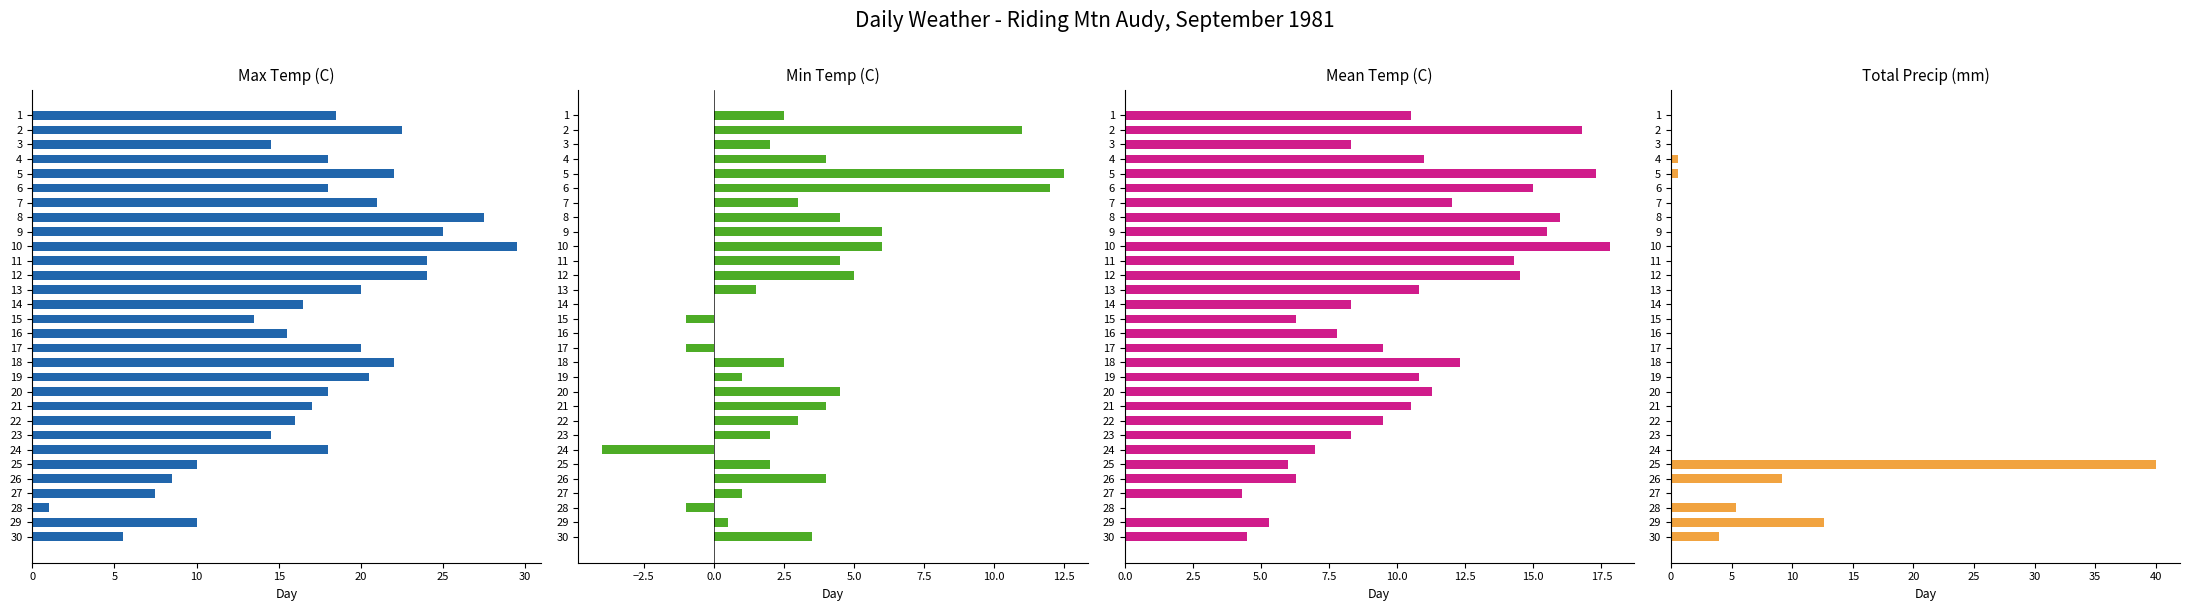

What is the difference between the maximum and minimum values in the Min Temp (C) series?

16.5